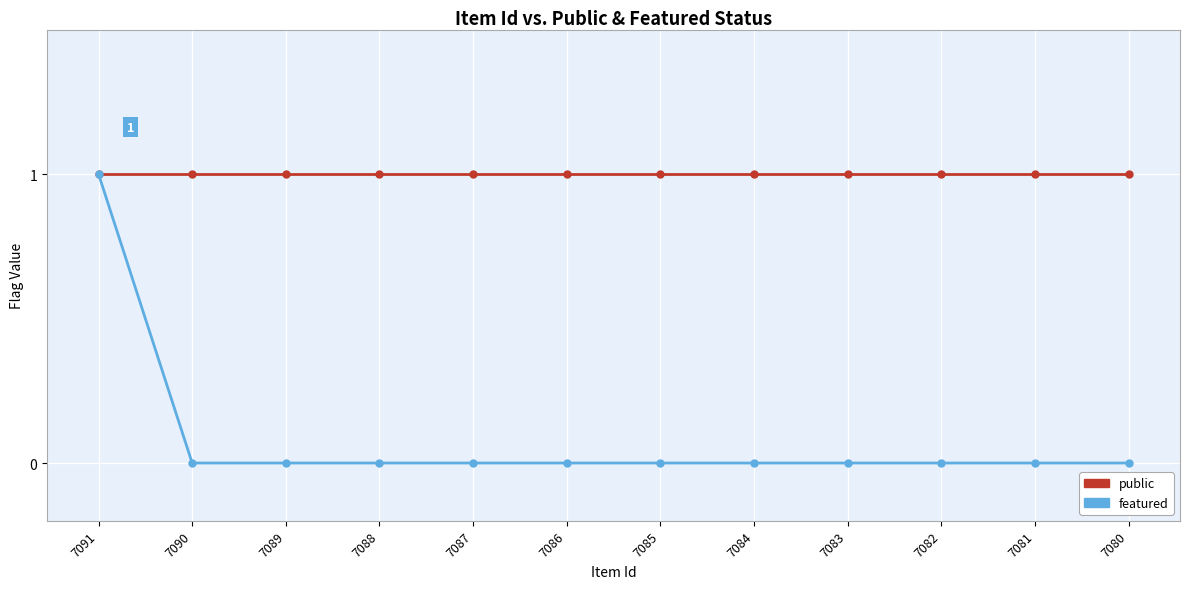

What are all the series names shown in the legend?

public, featured